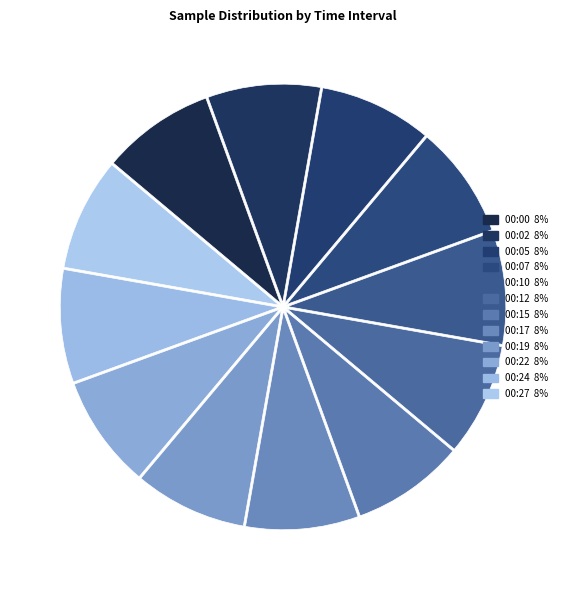

Between 00:22 and 00:12, which is larger?

00:22